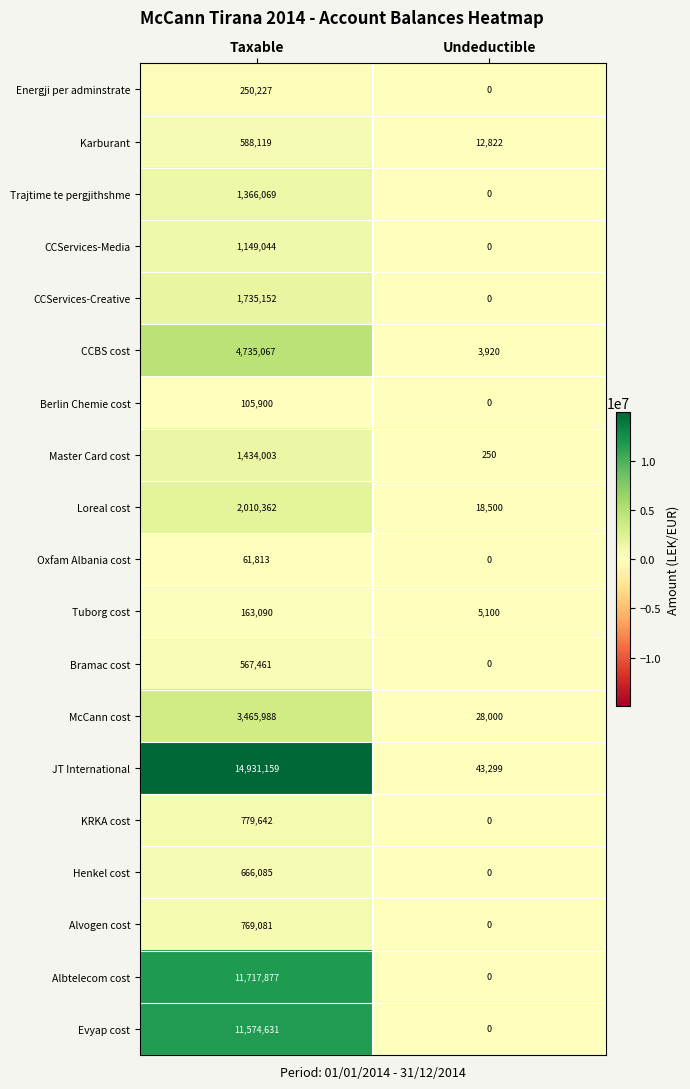

What is the sum of all CCBS cost values?

4738987